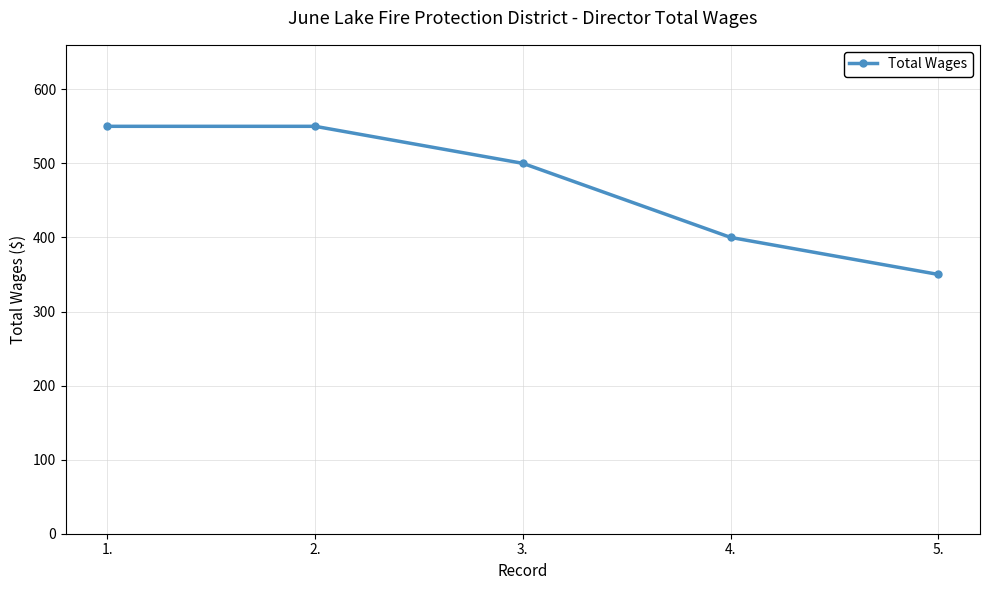

What is the approximate value at 1., to the nearest 10?

550